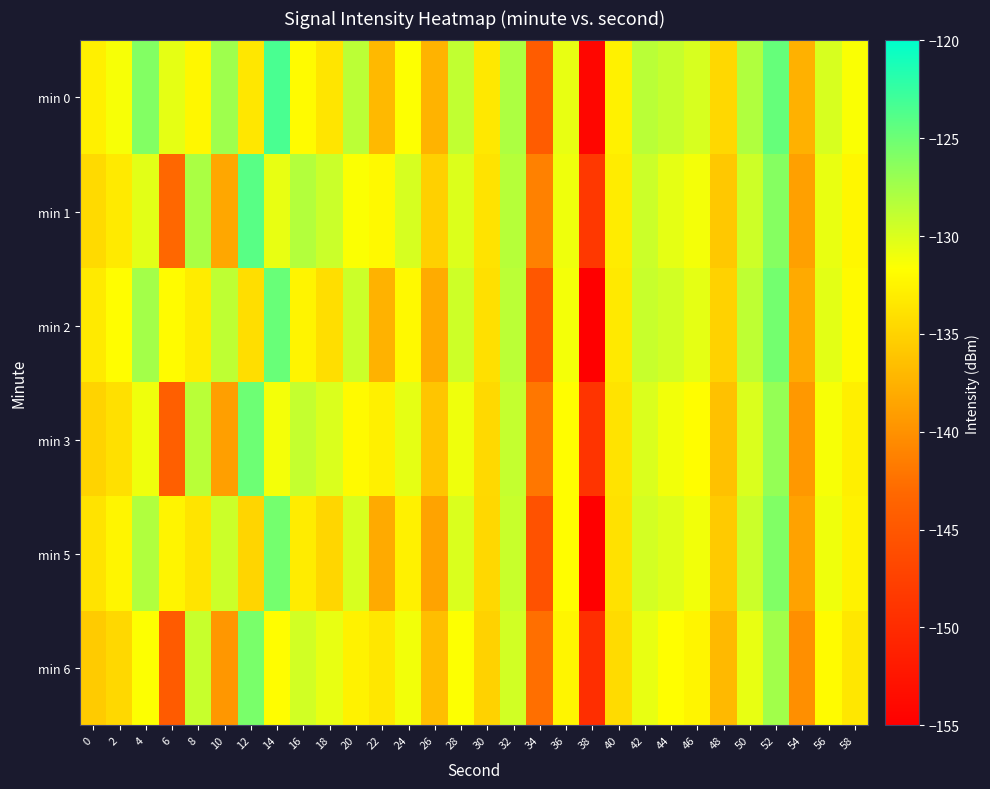

Reading left to right, list all the values displayed in this chart.

min 0: 0=-132.8	2=-131.3	4=-126.0	6=-130.5	8=-132.3	10=-127.3	12=-133.5	14=-123.4	16=-131.9	18=-133.7	20=-128.6	22=-137.0	24=-131.6	26=-137.4	28=-128.9	30=-133.4	32=-128.0	34=-144.3	36=-130.6	38=-154.2	40=-132.7	42=-128.5	44=-129.0	46=-129.9	48=-134.6	50=-128.1	52=-124.7	54=-137.6	56=-129.9	58=-131.5
min 1: 0=-134.5	2=-133.2	4=-130.4	6=-143.2	8=-127.8	10=-138.3	12=-124.0	14=-130.7	16=-128.3	18=-129.2	20=-131.5	22=-132.1	24=-129.8	26=-135.2	28=-130.1	30=-133.8	32=-128.4	34=-141.2	36=-131.0	38=-148.5	40=-133.1	42=-129.3	44=-130.5	46=-131.2	48=-135.8	50=-129.4	52=-126.1	54=-138.9	56=-130.7	58=-132.3
min 2: 0=-133.2	2=-131.8	4=-127.5	6=-131.9	8=-133.1	10=-128.7	12=-134.2	14=-124.8	16=-132.5	18=-134.1	20=-129.3	22=-137.5	24=-132.1	26=-138.0	28=-129.4	30=-134.0	32=-128.6	34=-145.0	36=-131.2	38=-155.0	40=-133.3	42=-129.1	44=-129.6	46=-130.5	48=-135.1	50=-128.7	52=-125.3	54=-138.1	56=-130.4	58=-132.0
min 3: 0=-135.0	2=-134.0	4=-131.0	6=-144.0	8=-128.5	10=-139.0	12=-125.0	14=-131.2	16=-129.0	18=-130.0	20=-132.0	22=-132.8	24=-130.5	26=-136.0	28=-131.0	30=-134.5	32=-129.0	34=-142.0	36=-131.8	38=-149.0	40=-133.8	42=-130.0	44=-131.1	46=-131.8	48=-136.4	50=-130.0	52=-126.8	54=-139.5	56=-131.3	58=-132.9
min 5: 0=-133.8	2=-132.4	4=-128.1	6=-132.5	8=-133.7	10=-129.3	12=-134.8	14=-125.4	16=-133.1	18=-134.7	20=-129.9	22=-138.1	24=-132.7	26=-138.6	28=-130.0	30=-134.6	32=-129.2	34=-145.6	36=-131.8	38=-155.6	40=-133.9	42=-129.7	44=-130.2	46=-131.1	48=-135.7	50=-129.3	52=-125.9	54=-138.7	56=-131.0	58=-132.6
min 6: 0=-135.6	2=-134.6	4=-131.6	6=-144.6	8=-129.1	10=-139.6	12=-125.6	14=-131.8	16=-129.6	18=-130.6	20=-132.6	22=-133.4	24=-131.1	26=-136.6	28=-131.6	30=-135.1	32=-129.6	34=-142.6	36=-132.4	38=-149.6	40=-134.4	42=-130.6	44=-131.7	46=-132.4	48=-137.0	50=-130.6	52=-127.4	54=-140.1	56=-131.9	58=-133.5